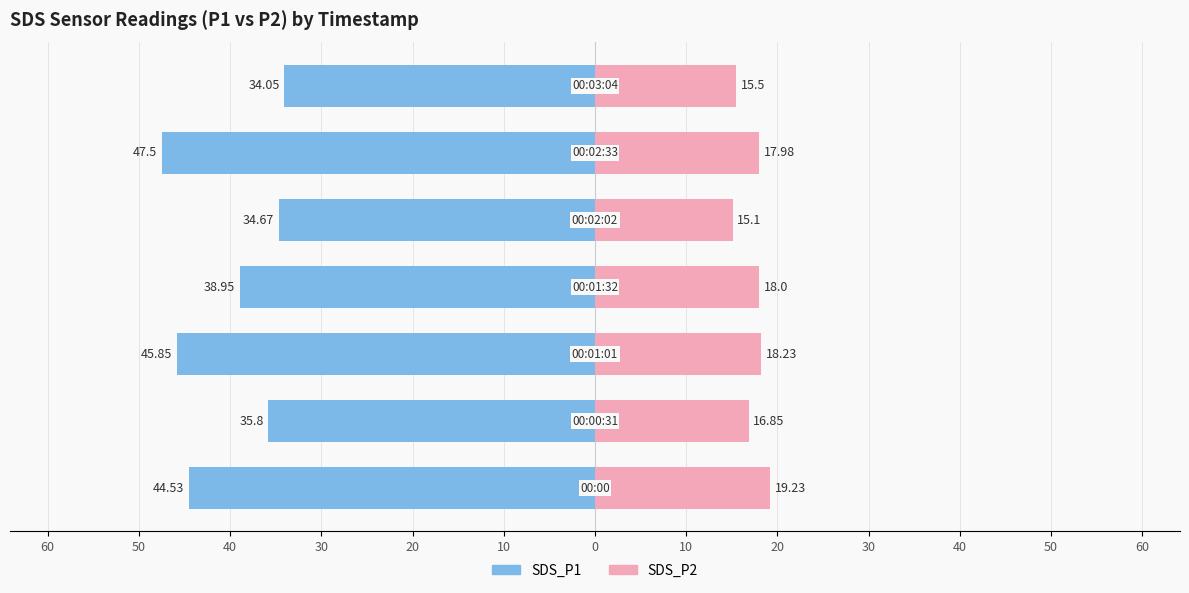

What is the difference between the second highest and second lowest values in the SDS_P2 series?

2.7